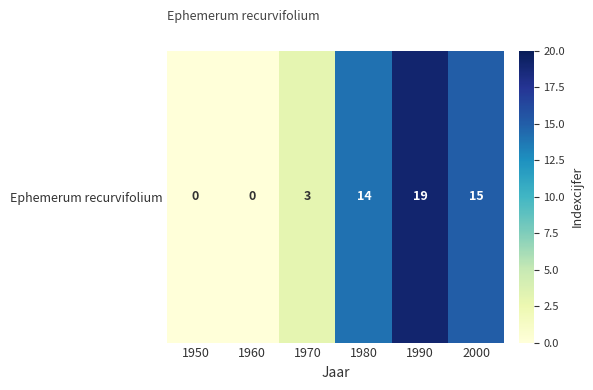

What is the difference between the values at 1950 and 1990?

19